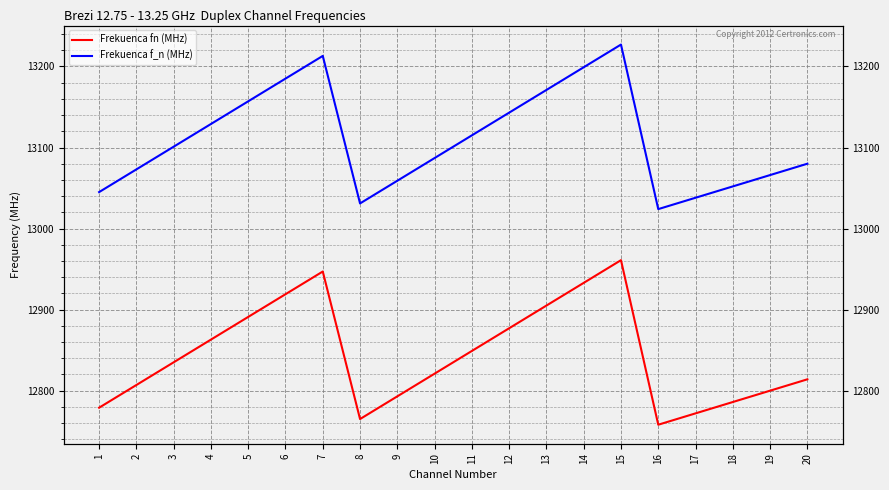

What is the value of the Frekuenca f_n (MHz) point at the 5th from the left?

13157